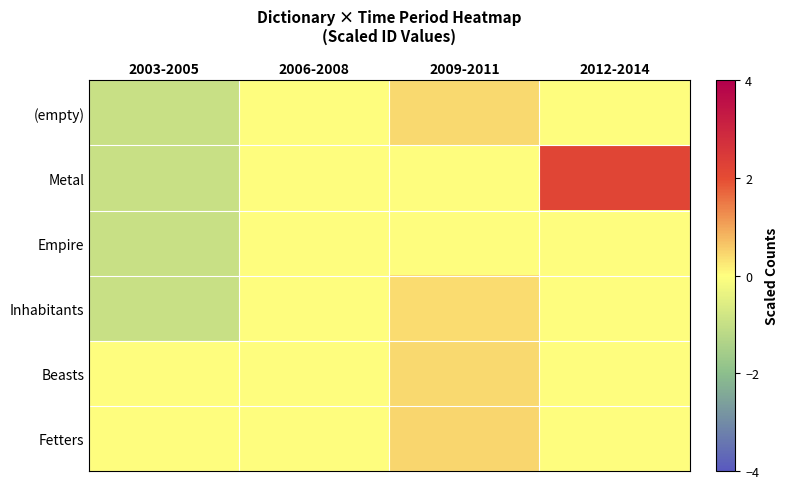

Reading left to right, extract all data points from this chart.

(empty): 2003-2005=-1.0	2006-2008=0.0	2009-2011=0.4	2012-2014=0.0
Metal: 2003-2005=-1.0	2006-2008=0.0	2009-2011=0.0	2012-2014=2.2
Empire: 2003-2005=-1.0	2006-2008=0.0	2009-2011=0.0	2012-2014=0.0
Inhabitants: 2003-2005=-0.9	2006-2008=0.0	2009-2011=0.4	2012-2014=0.0
Beasts: 2003-2005=0.0	2006-2008=0.0	2009-2011=0.4	2012-2014=0.0
Fetters: 2003-2005=0.0	2006-2008=0.0	2009-2011=0.4	2012-2014=0.0